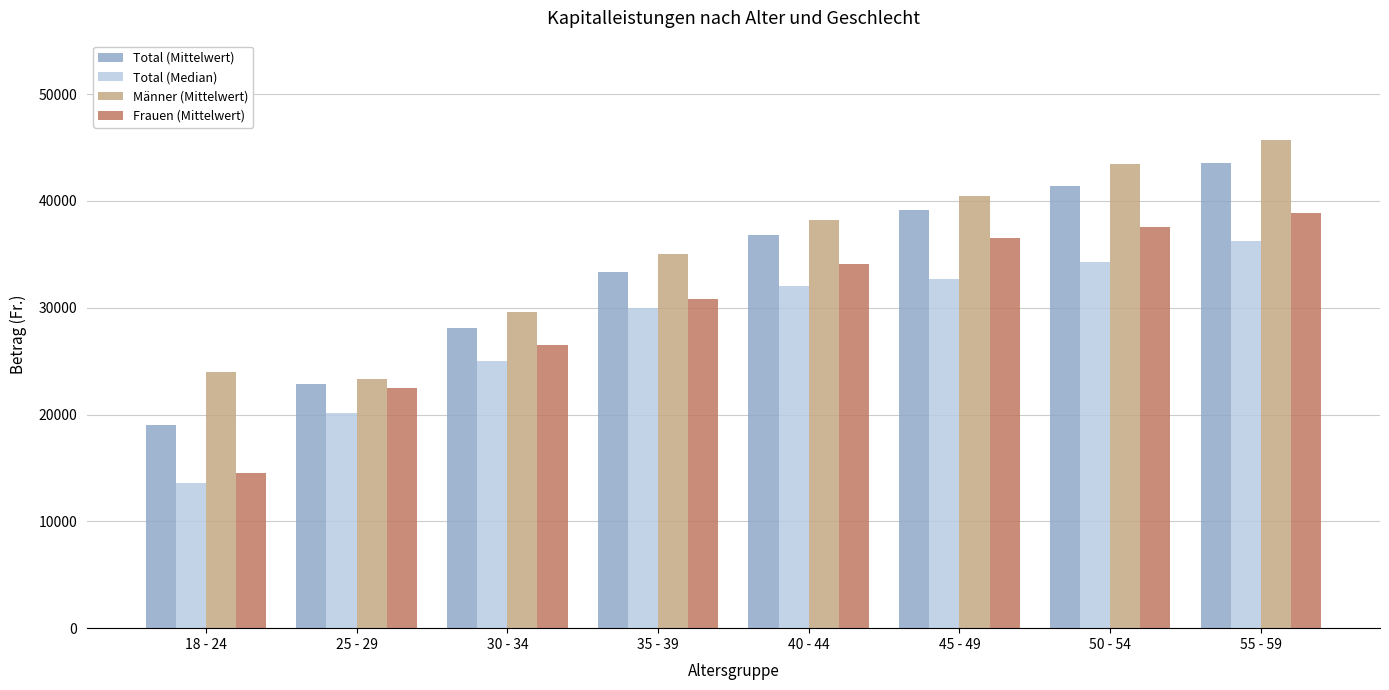

What is the difference between the maximum and minimum values in the Frauen (Mittelwert) series?

24309.2